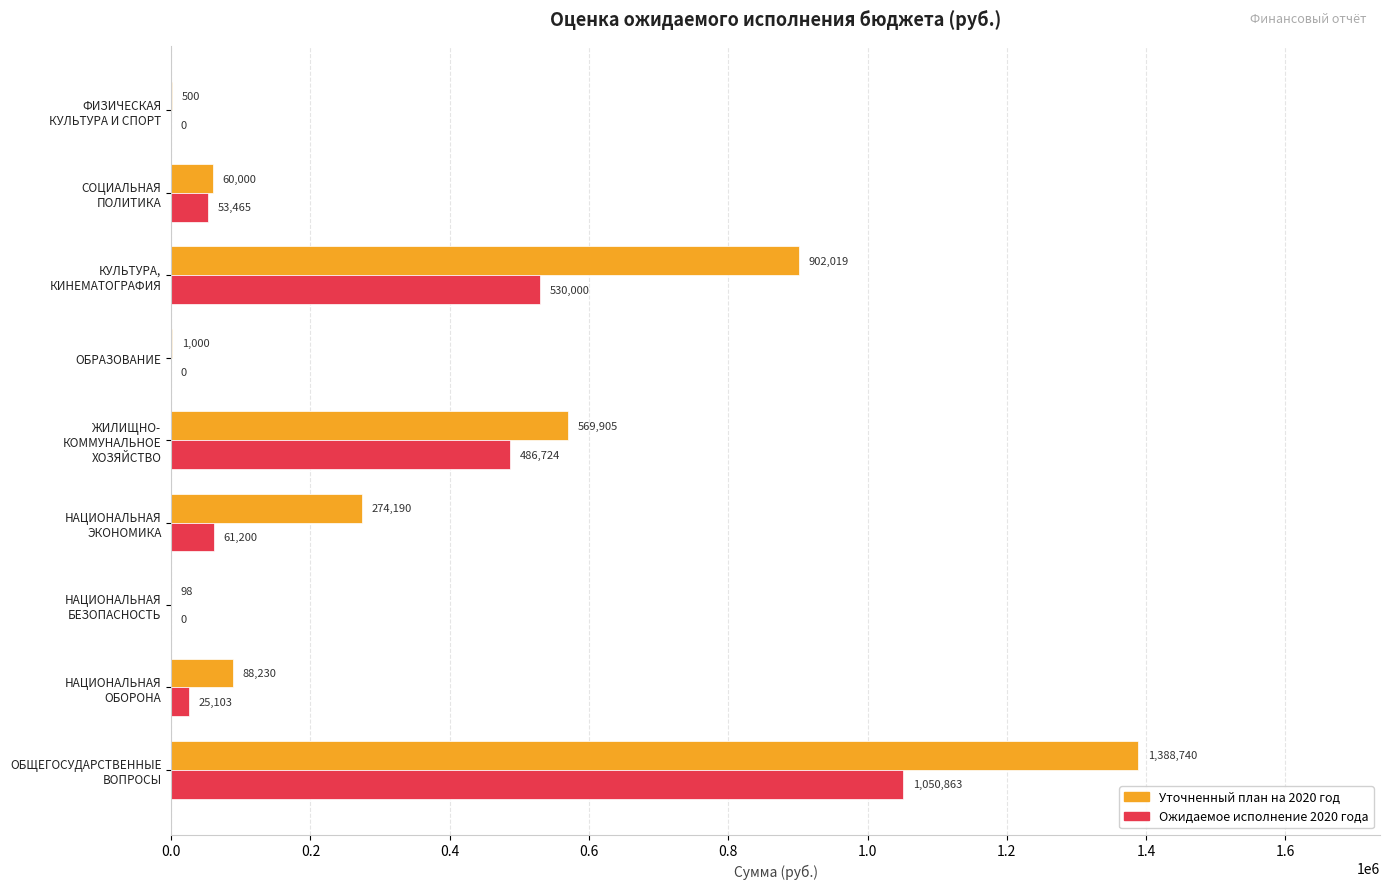

What is the maximum value for Уточненный план на 2020 год?

1388740.1